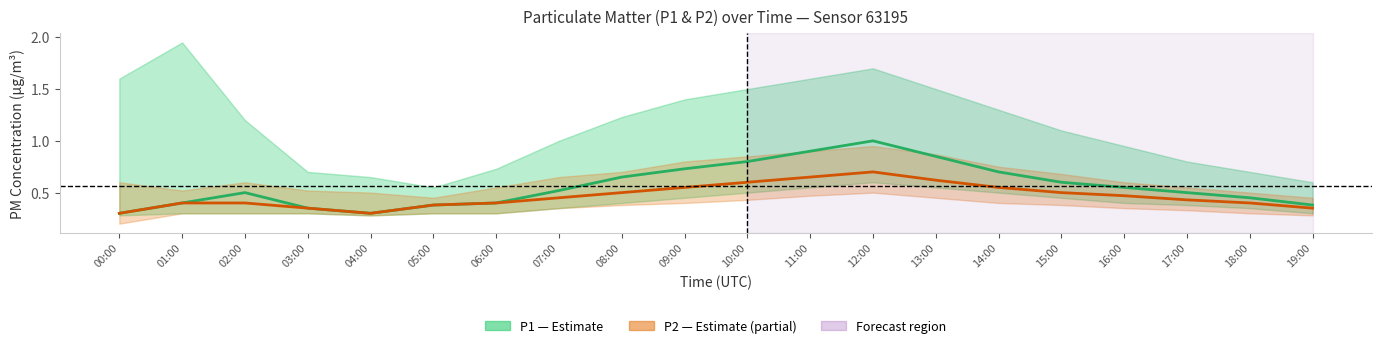

Reading left to right, transcribe all the data shown in this chart.

P1 (PM10): 0.3	0.4	0.5	0.3	0.3	0.4	0.4	0.5	0.7	0.7	0.8	0.9	1.0	0.8	0.7	0.6	0.6	0.5	0.5	0.4
P2 (PM2.5): 0.3	0.4	0.4	0.3	0.3	0.4	0.4	0.5	0.5	0.6	0.6	0.7	0.7	0.6	0.6	0.5	0.5	0.4	0.4	0.3